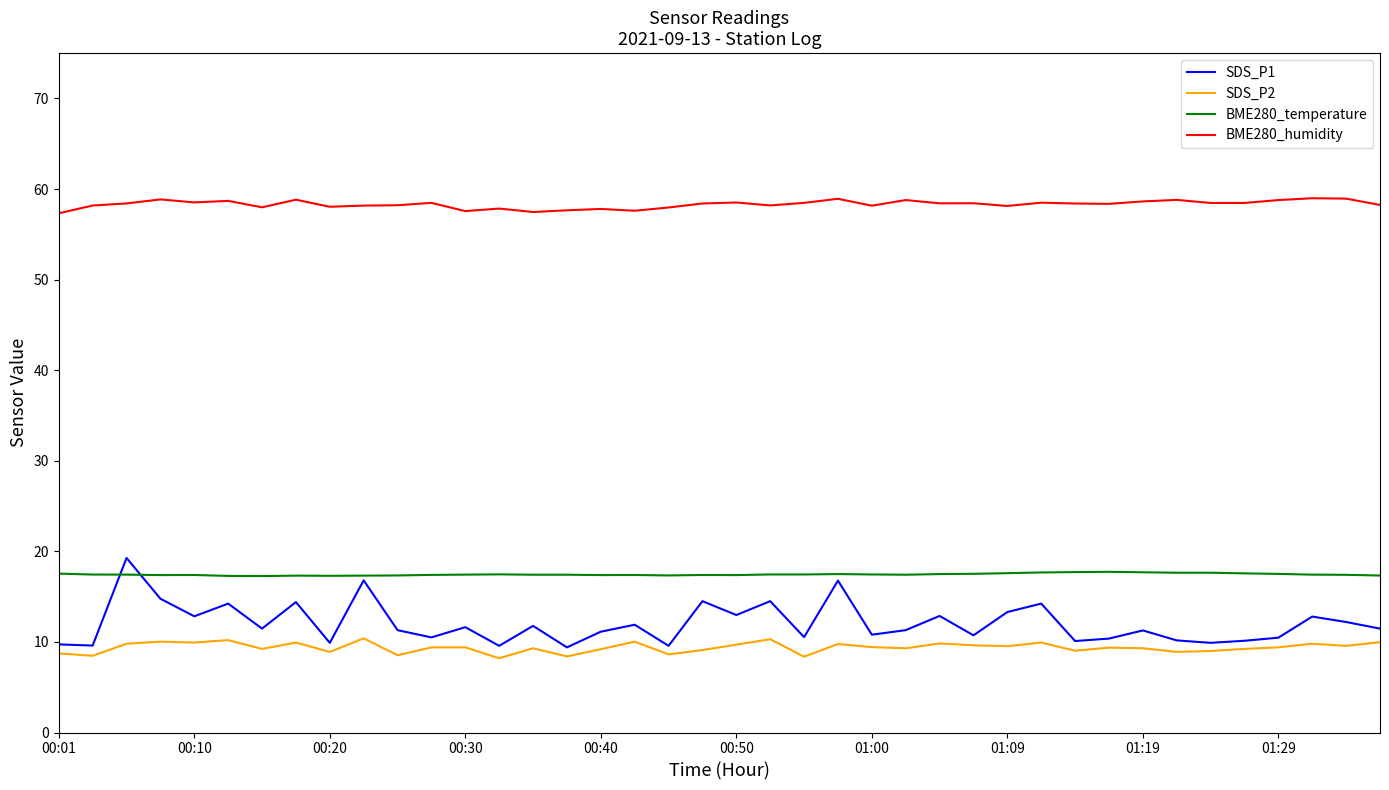

At how many categories does at least one series exceed 45?

40